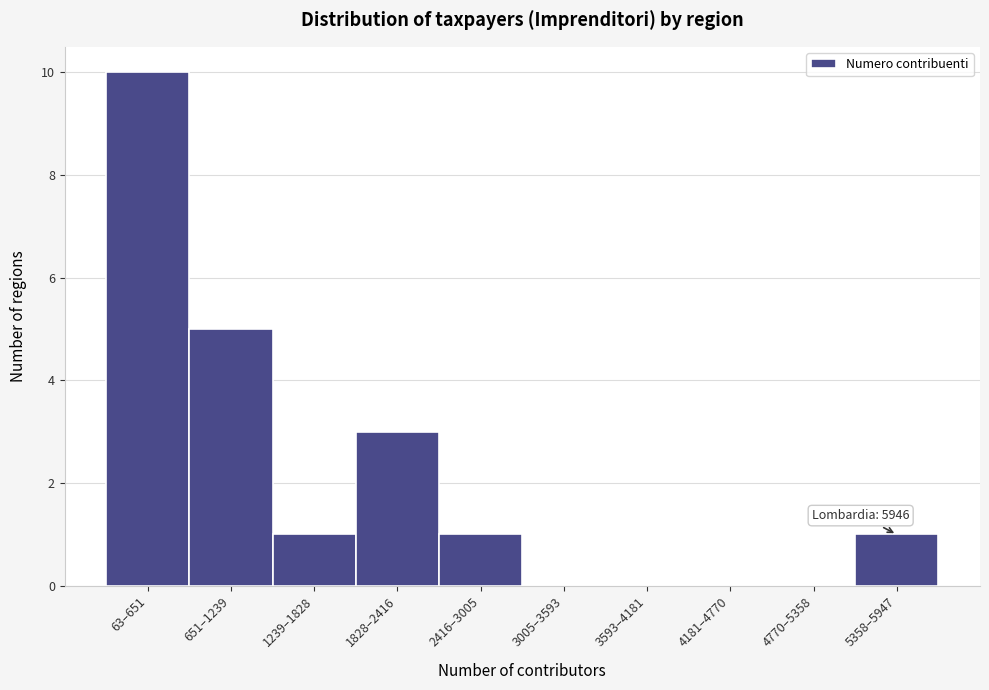

Reading left to right, list all the values displayed in this chart.

63–651=10	651–1239=5	1239–1828=1	1828–2416=3	2416–3005=1	3005–3593=0	3593–4181=0	4181–4770=0	4770–5358=0	5358–5947=1